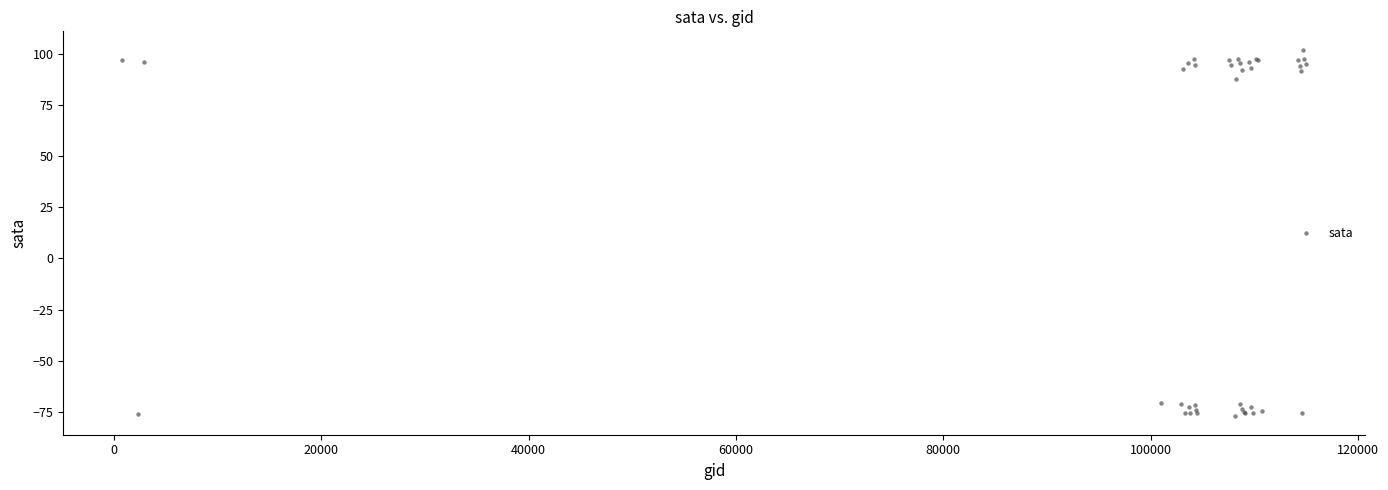

What Y value in the scatter plot is closest to 12?

87.7